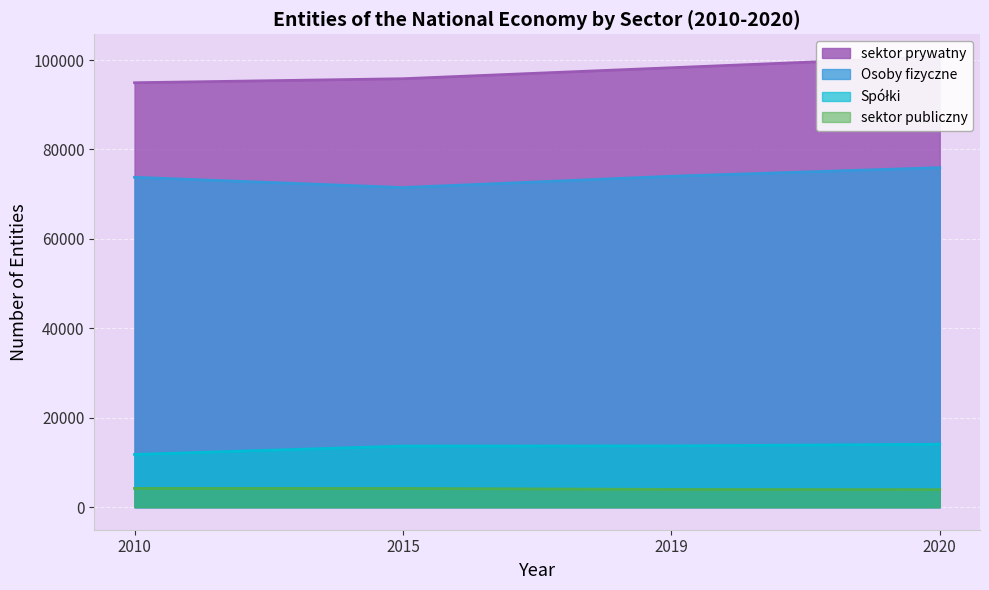

What is the difference between the second highest and minimum values in the sektor publiczny series?

265